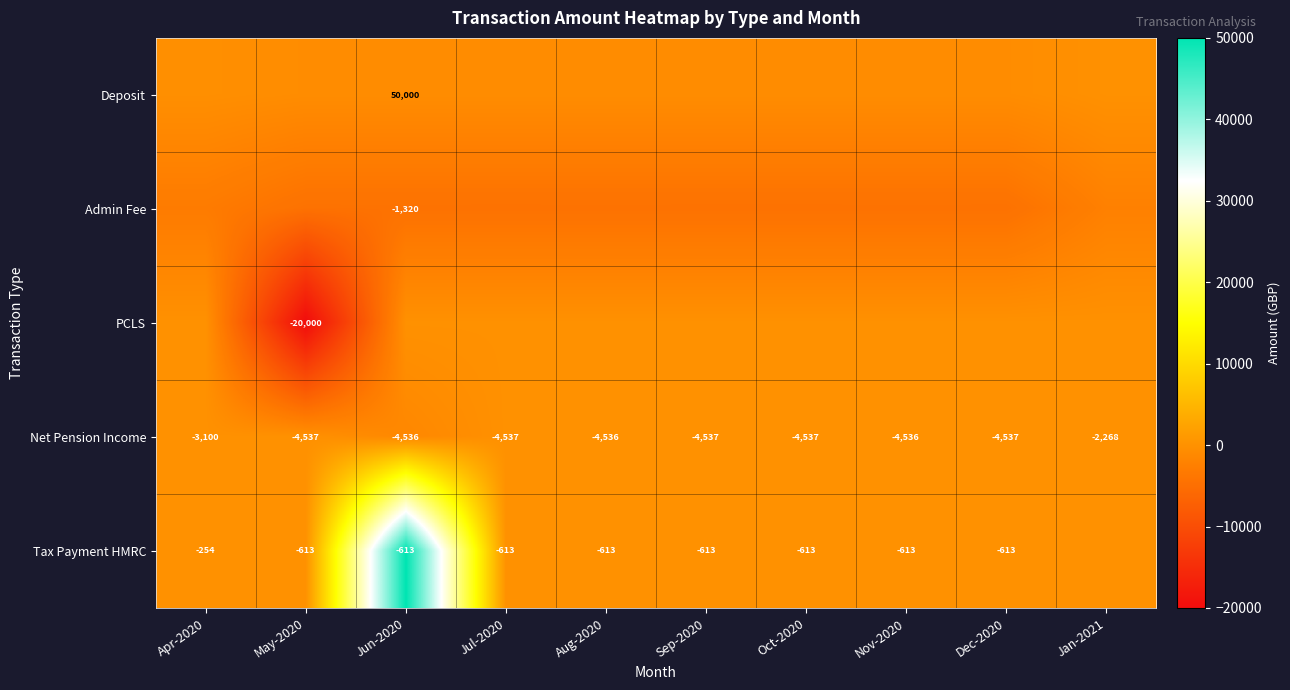

Is the value of Admin Fee at Jun-2020 greater than the value of Net Pension Income at Jun-2020?

Yes